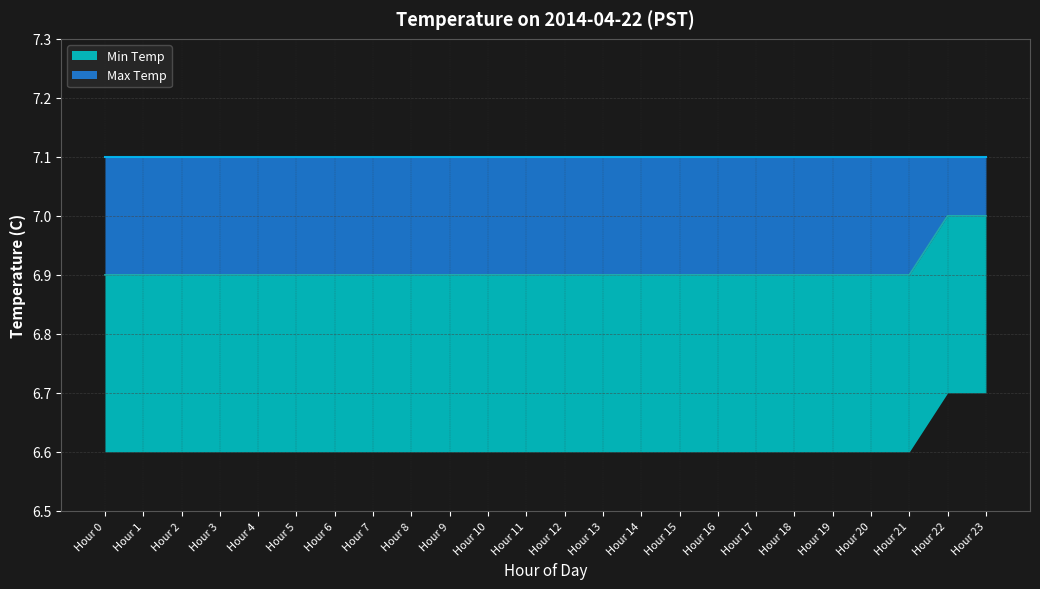

Rank the categories by value from lowest to highest.

Hour 0, Hour 1, Hour 2, Hour 3, Hour 4, Hour 5, Hour 6, Hour 7, Hour 8, Hour 9, Hour 10, Hour 11, Hour 12, Hour 13, Hour 14, Hour 15, Hour 16, Hour 17, Hour 18, Hour 19, Hour 20, Hour 21, Hour 22, Hour 23